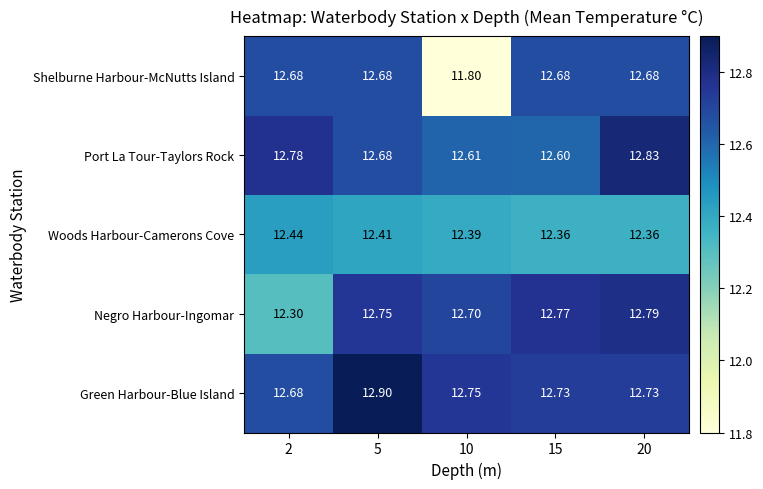

Which series has the largest total across all categories?

Green Harbour-Blue Island